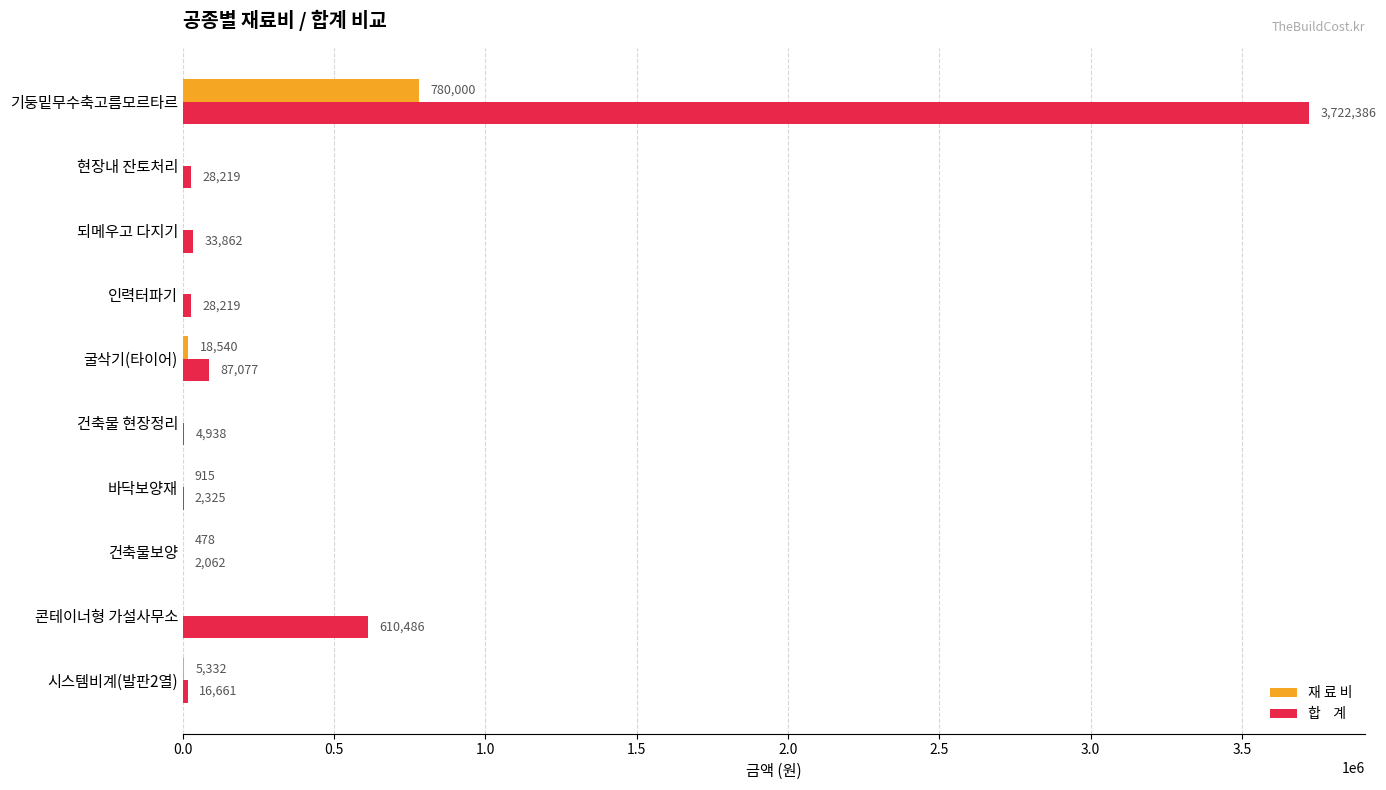

At which category does the chart reach its peak across all series?

기둥밑무수축고름모르타르